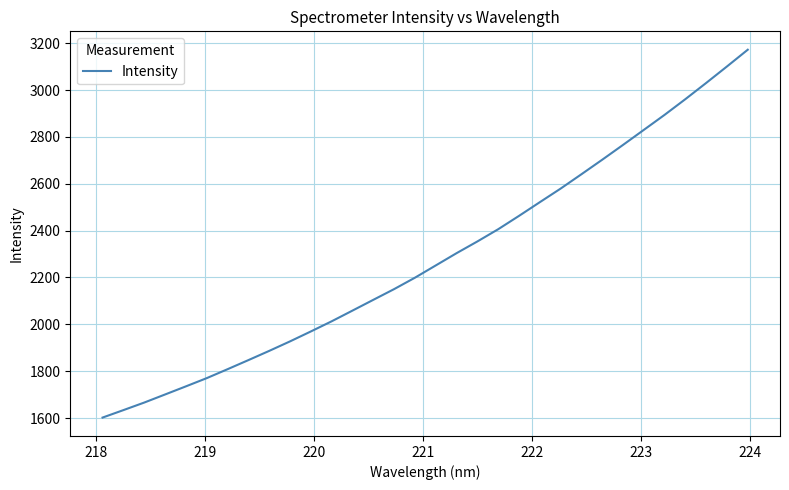

What is the smallest value displayed?

1602.1